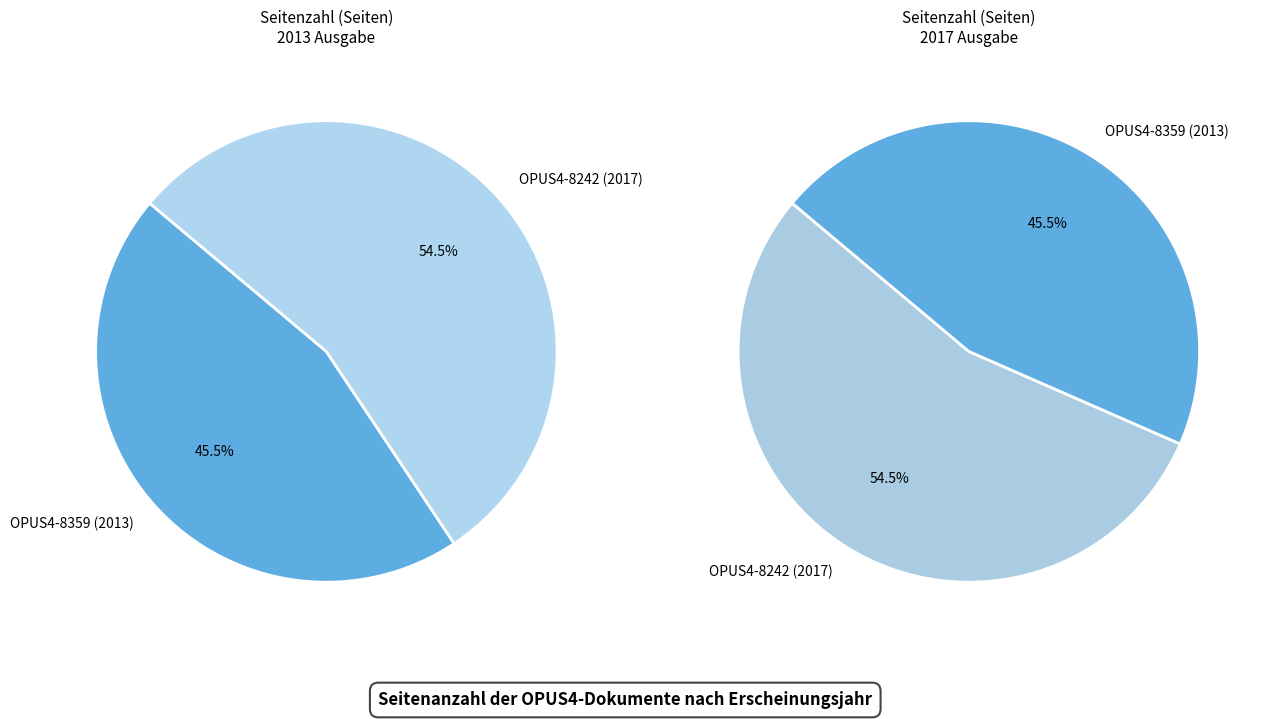

Which has a higher value, OPUS4-8359 (2013) or OPUS4-8242 (2017)?

OPUS4-8242 (2017)